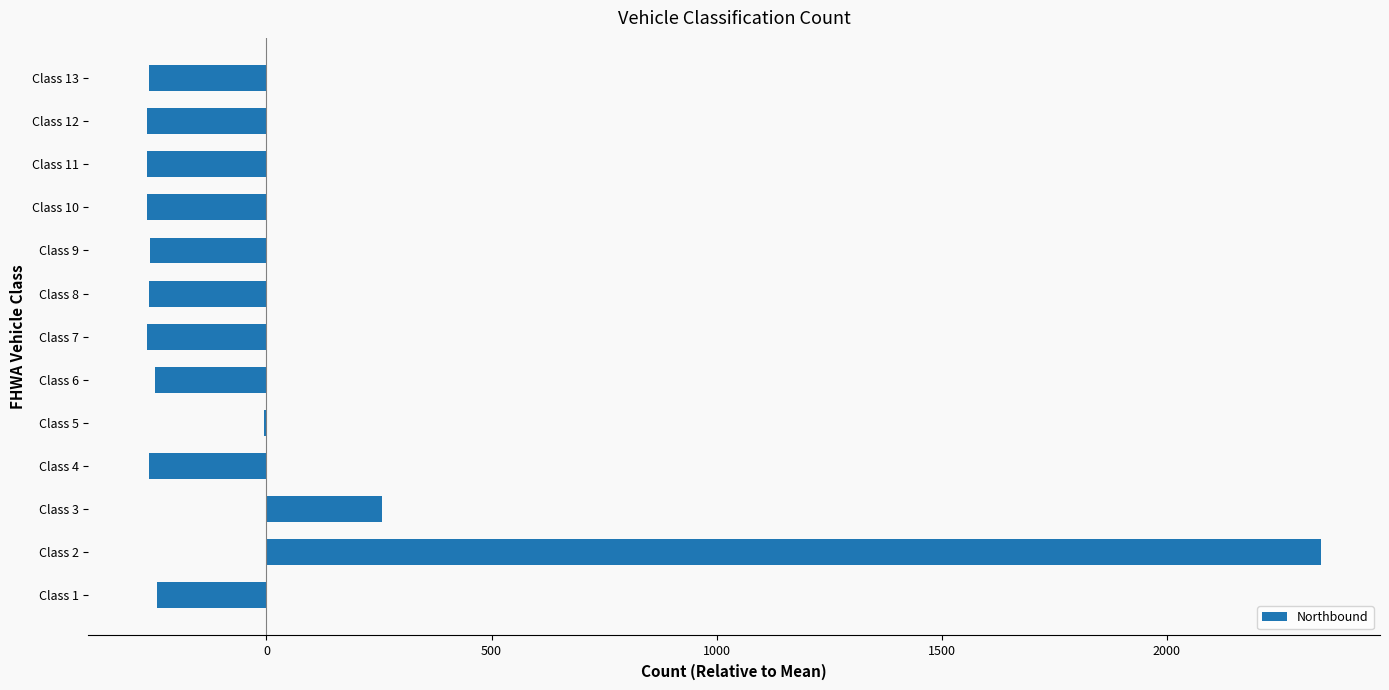

Are the bars grouped side by side (vs. stacked)?

No